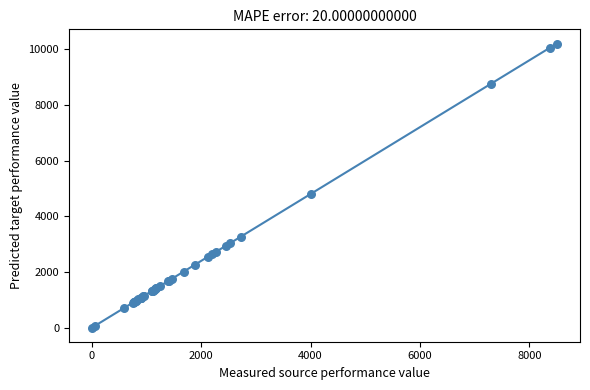

What Y value in the scatter plot is closest to 5103?

4803.3